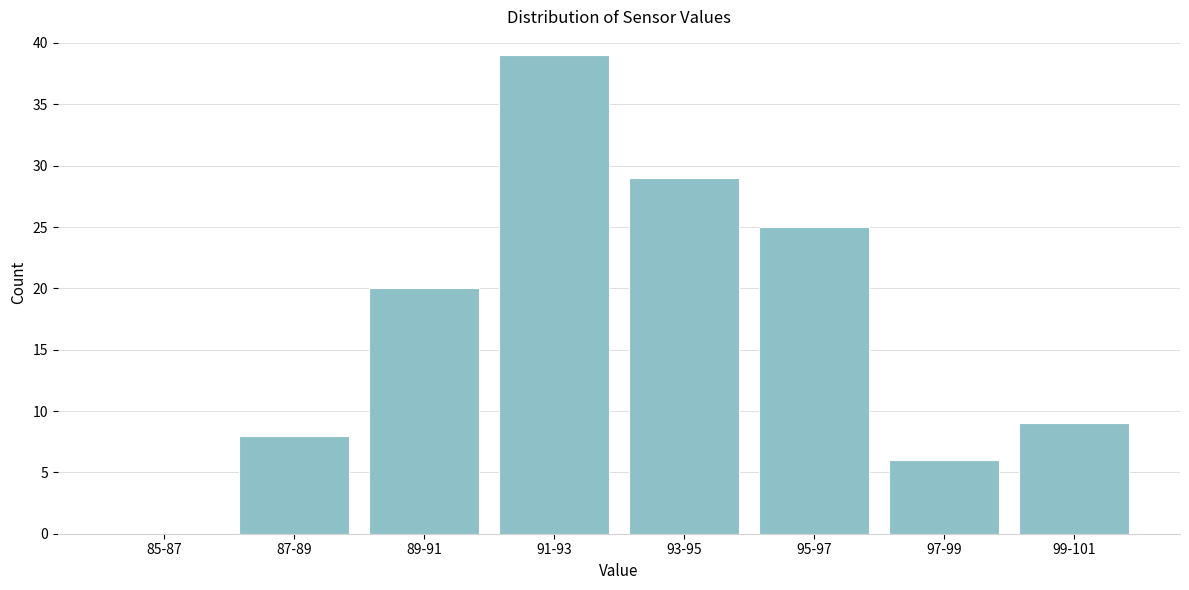

Reading left to right, list all the values displayed in this chart.

85-87=0	87-89=8	89-91=20	91-93=39	93-95=29	95-97=25	97-99=6	99-101=9